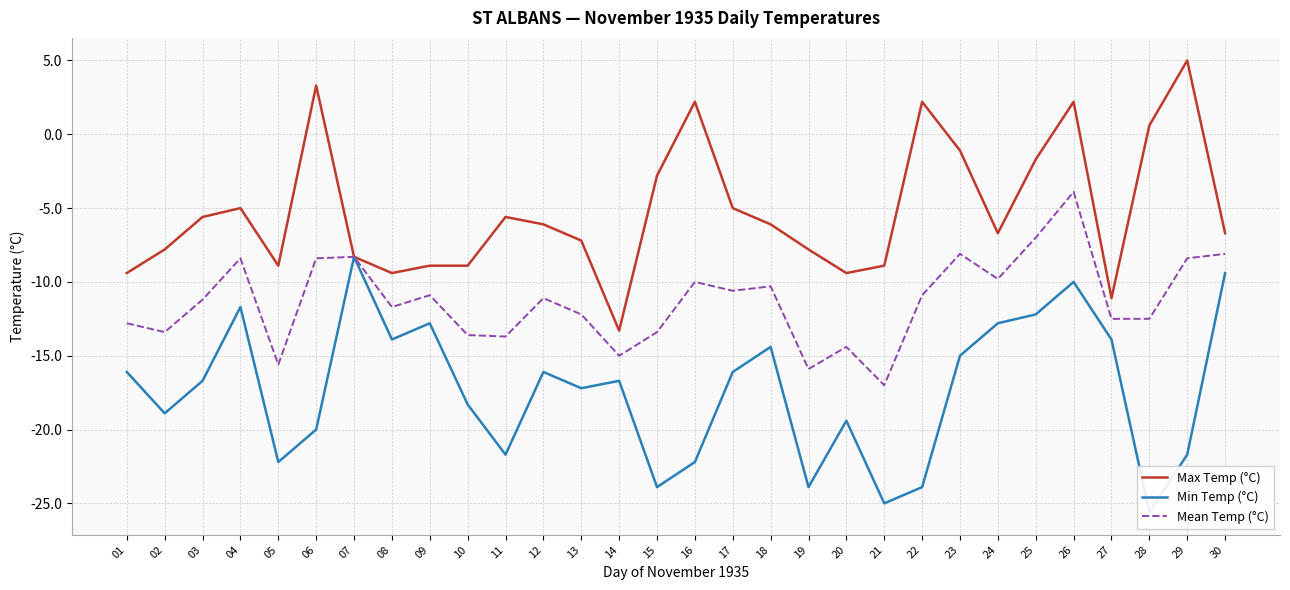

Between 16 and 17, which is larger?

16